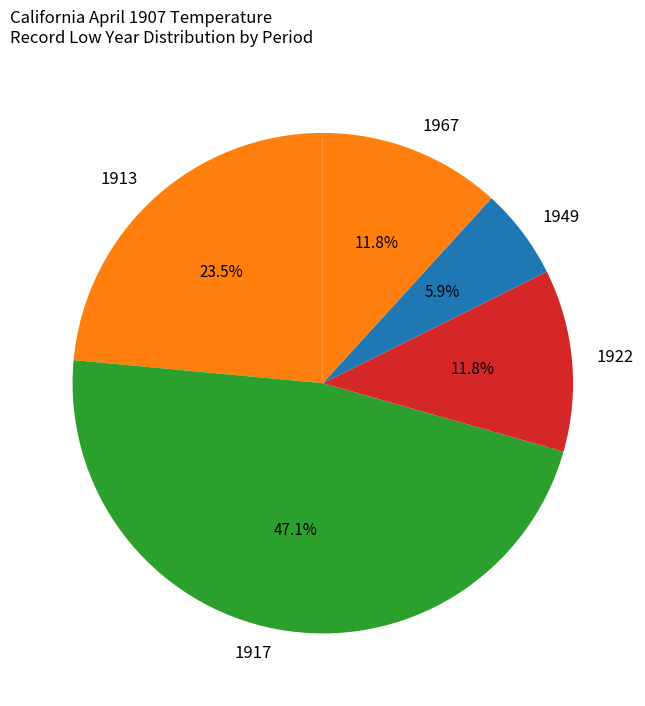

Count the number of slices in the pie.

5